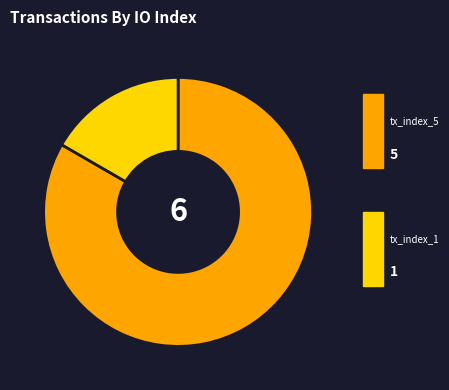

To the nearest percent, what is the difference between the tx_index_5 and tx_index_1 slice percentages?

67%